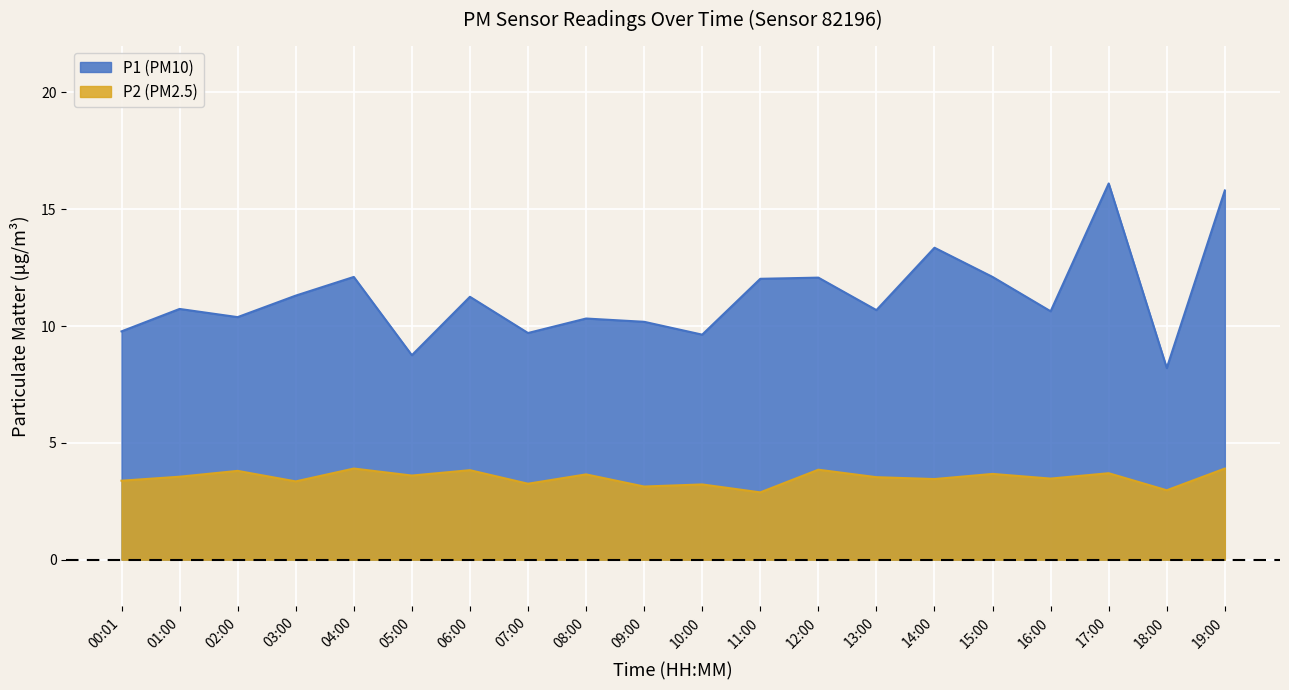

Reading right to left, what are all the values shown in this chart?

P1: 15.8	8.2	16.1	10.6	12.1	13.3	10.7	12.1	12.0	9.6	10.2	10.3	9.7	11.2	8.8	12.1	11.3	10.4	10.7	9.8
P2: 3.9	3.0	3.7	3.5	3.7	3.5	3.5	3.9	2.9	3.2	3.1	3.6	3.2	3.8	3.6	3.9	3.4	3.8	3.5	3.4